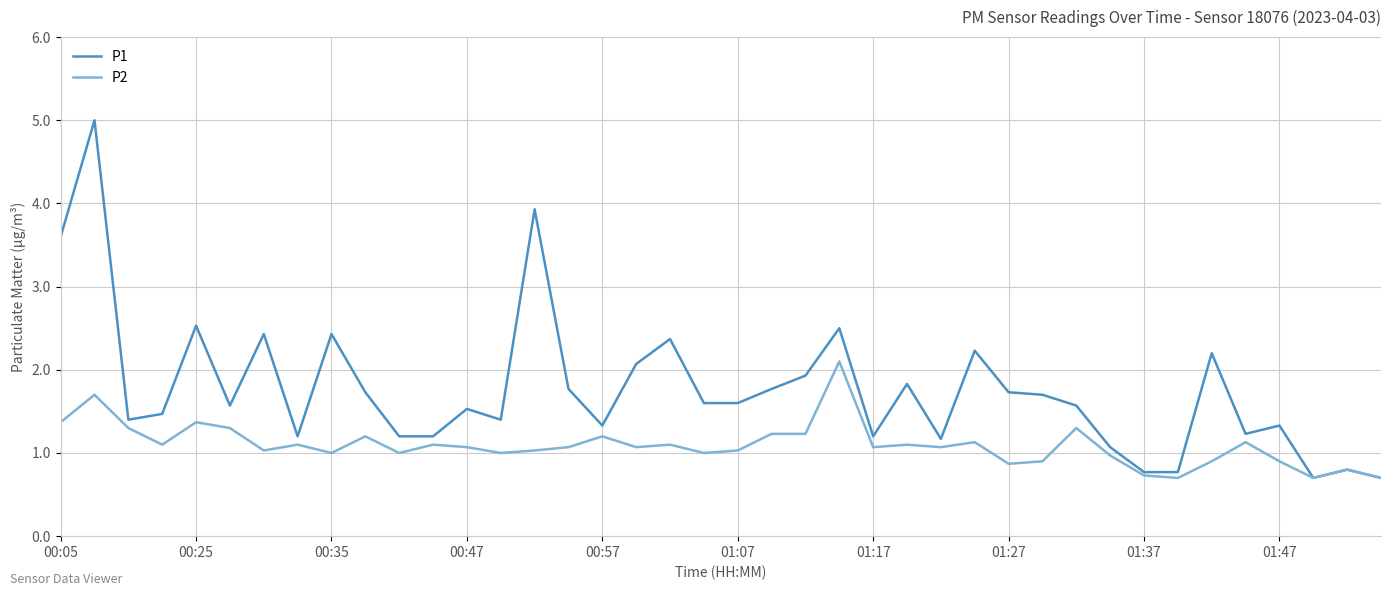

List the series in order of their peak value, lowest first.

P2, P1